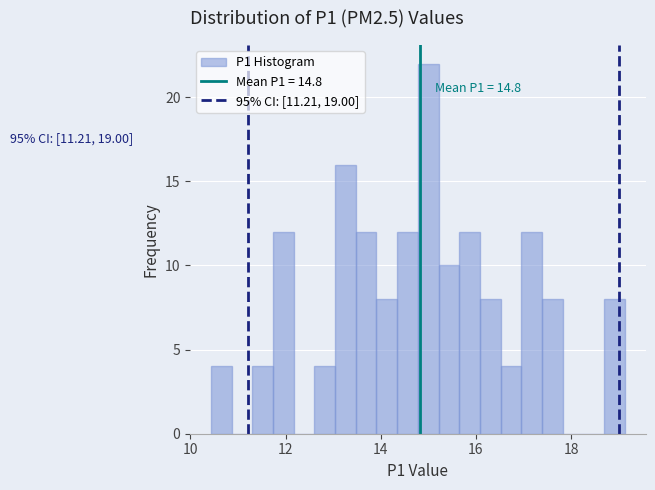

Read against the x-axis, roughly where is the centre of the tallest bar?

15.0